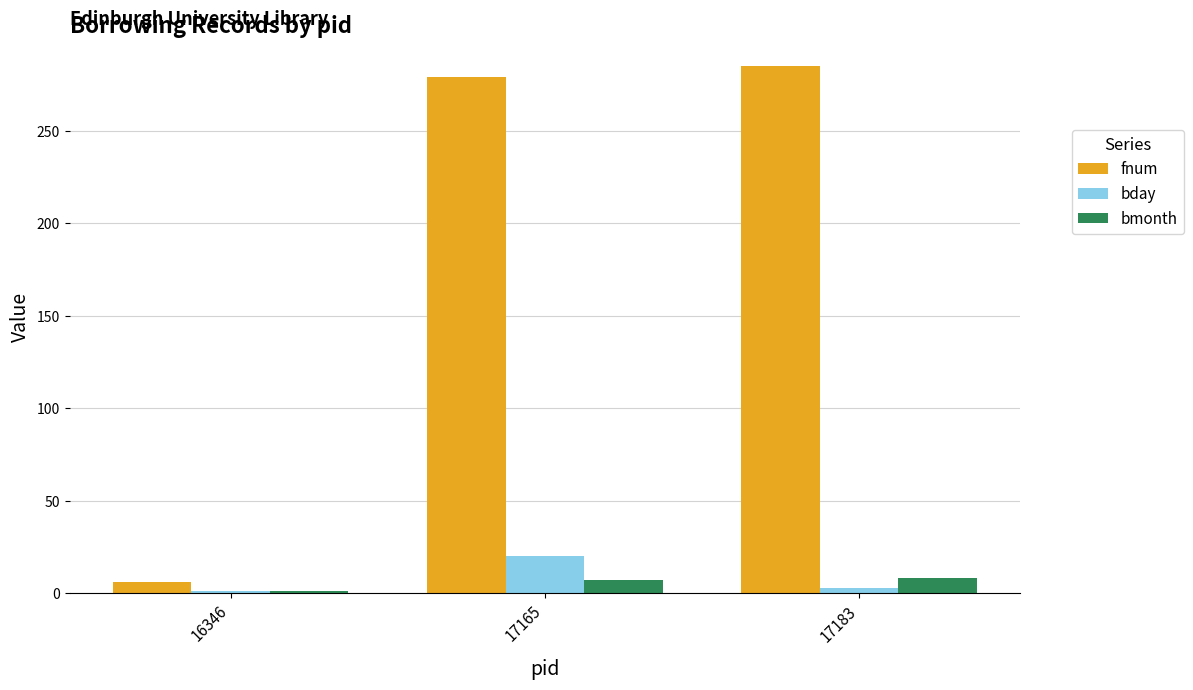

Rank the series by their maximum value, from highest to lowest.

fnum, bday, bmonth